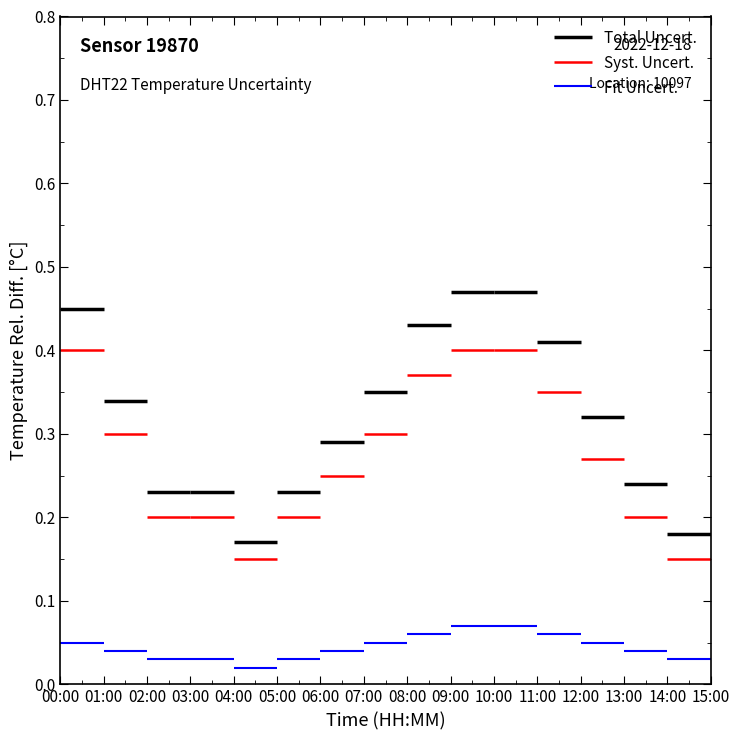

Which series has the largest total across all categories?

Total Uncert.